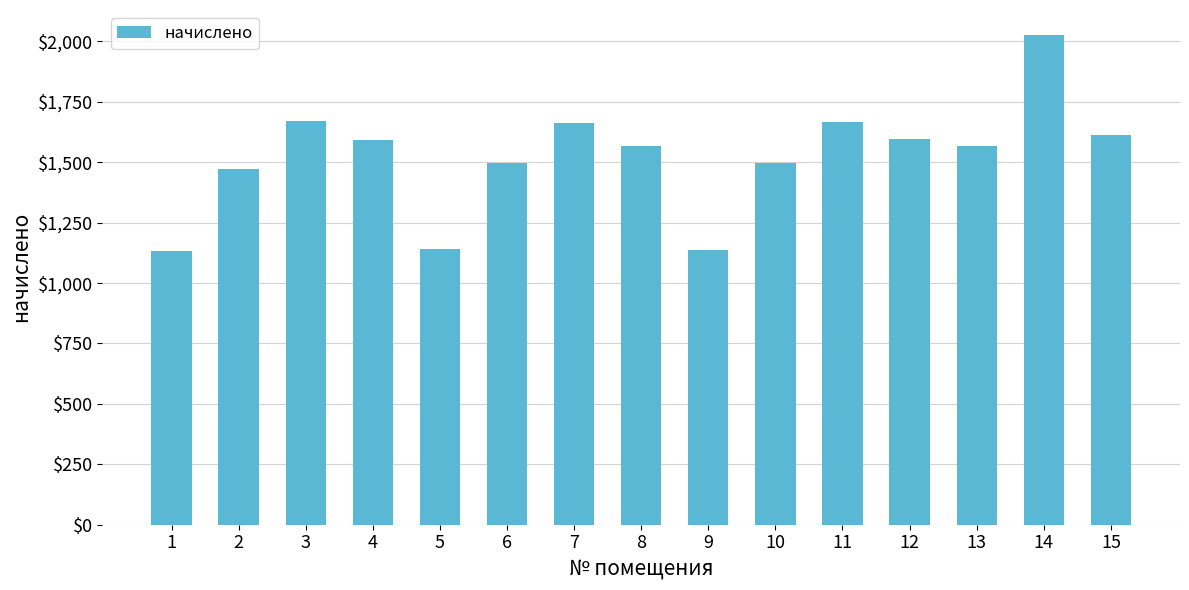

What is the value of the 7th bar from the left?

1662.8